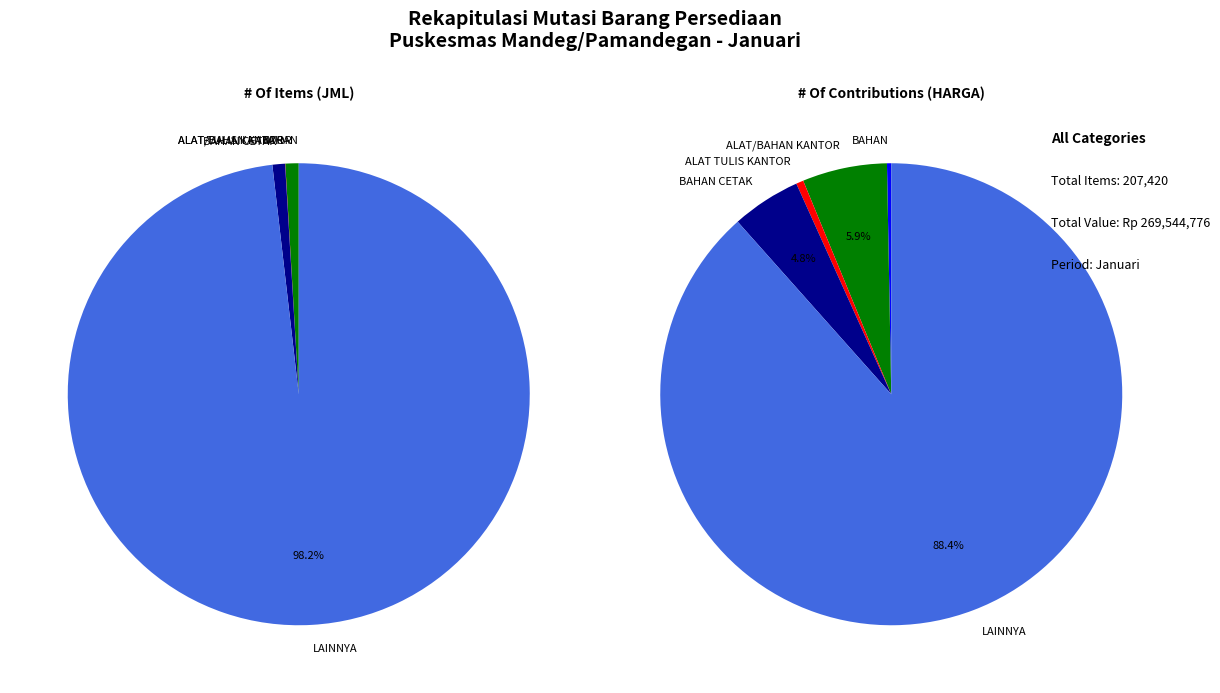

To the nearest percent, what is the difference between the largest and smallest slice percentages?

98%